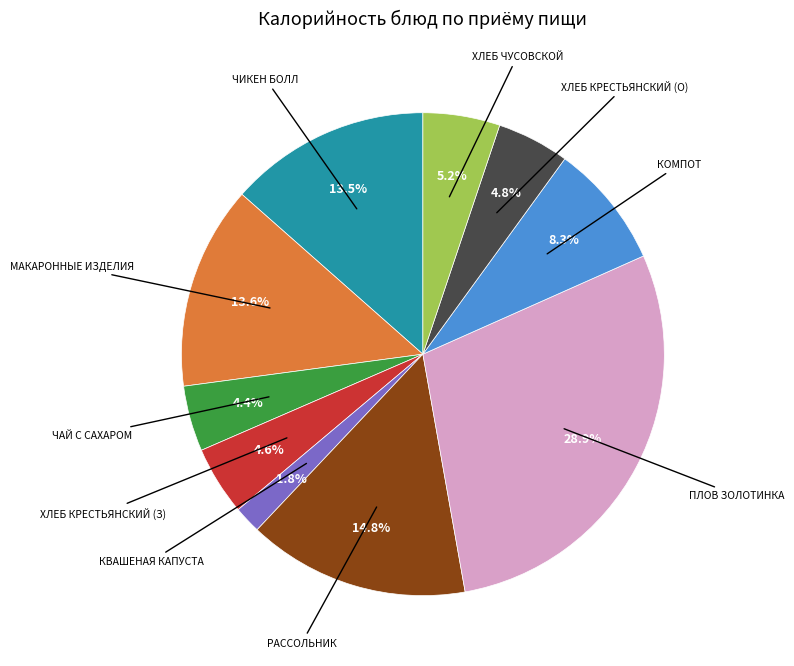

Does any single category account for the majority?

No